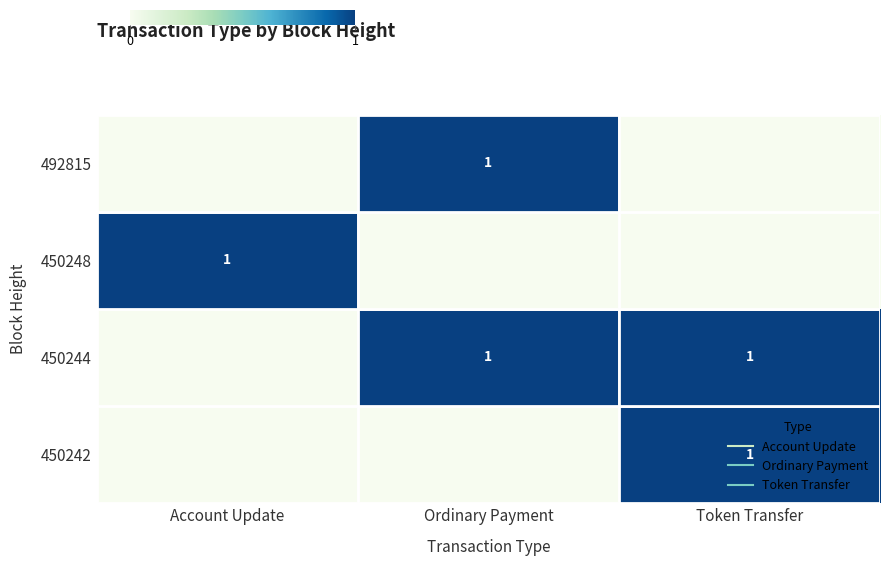

At Account Update, list the series in order from largest to smallest.

450248, 450242, 450244, 492815